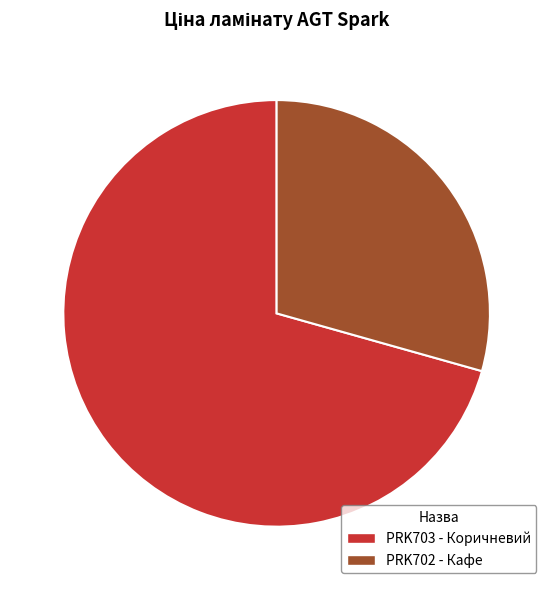

Is there a majority slice in this chart?

Yes